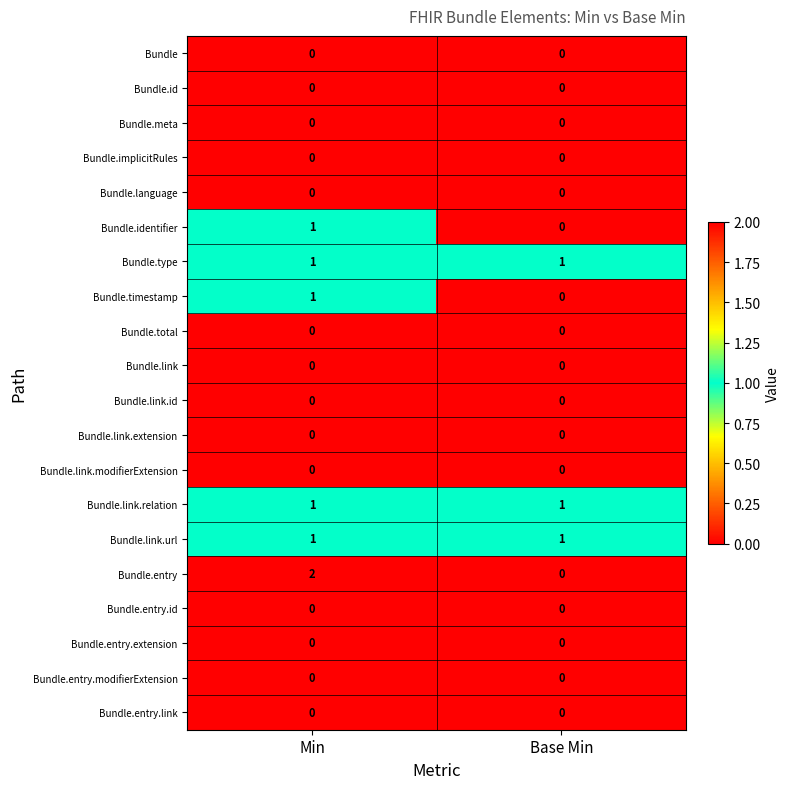

Which category has the highest value across all series?

Min